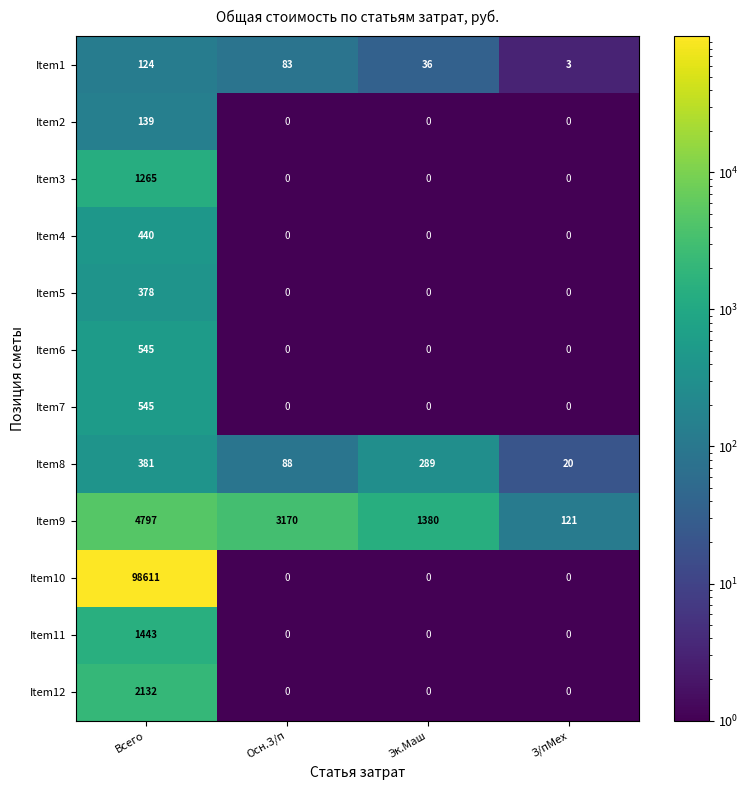

At which category is the sum across all series the highest?

Всего